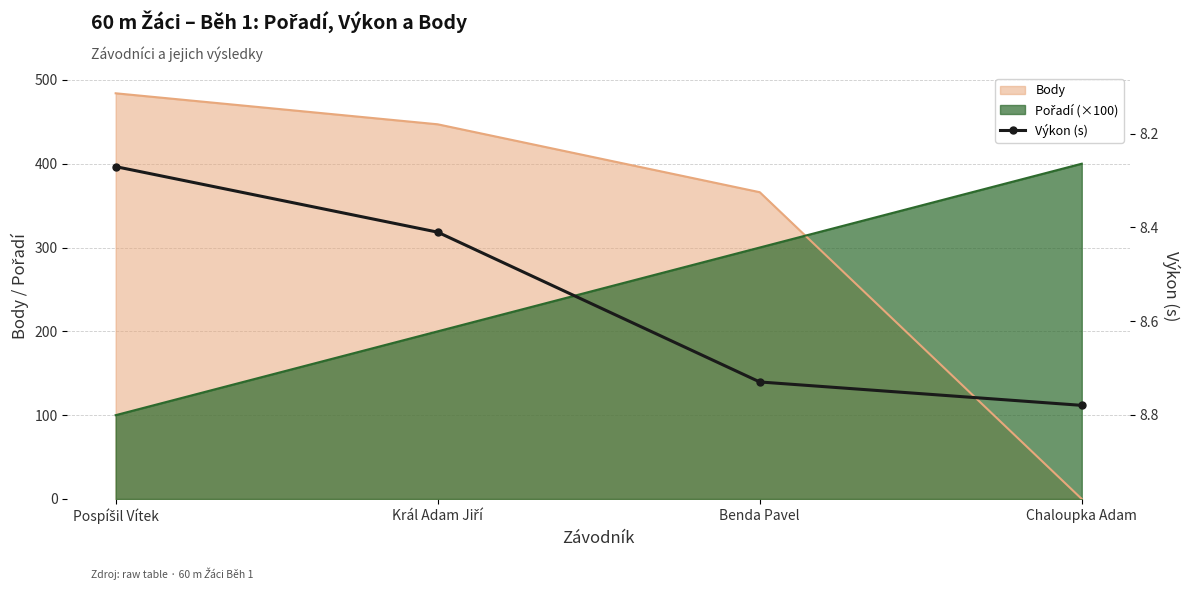

Is it true that the value at Král Adam Jiří is 8.4?

True